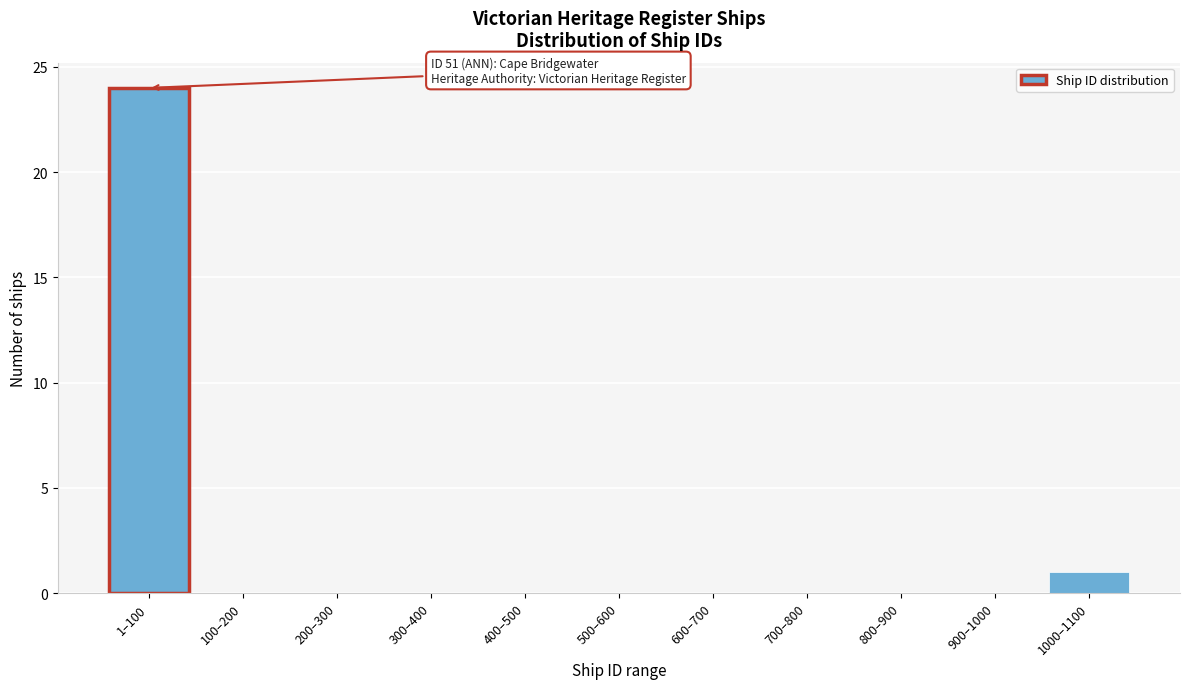

Reading right to left, what are all the values shown in this chart?

1000–1100=1	900–1000=0	800–900=0	700–800=0	600–700=0	500–600=0	400–500=0	300–400=0	200–300=0	100–200=0	1–100=24